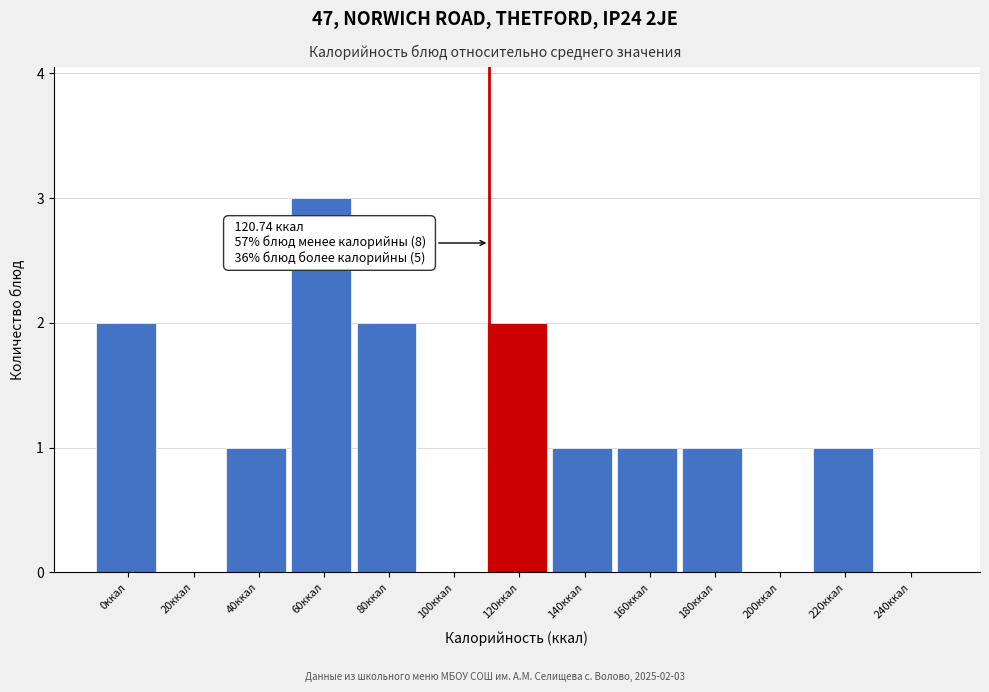

What is the sum of the values at 200ккал and 60ккал?

3